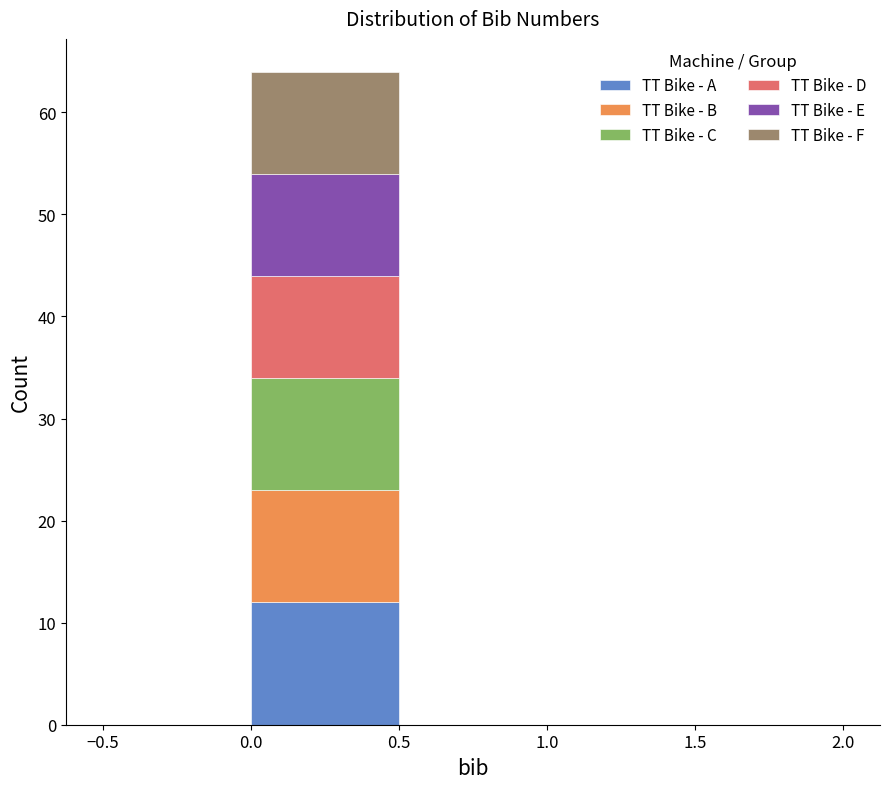

Which range on the x-axis has the tallest stacked bar (by total height)?

0.0 to 0.5